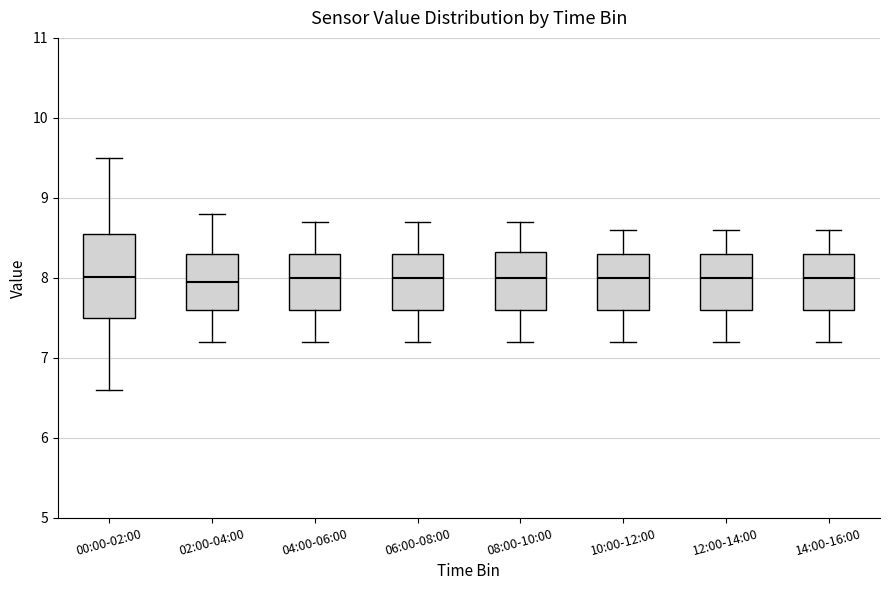

Which box is the tallest, from its lower edge to its upper edge?

00:00-02:00